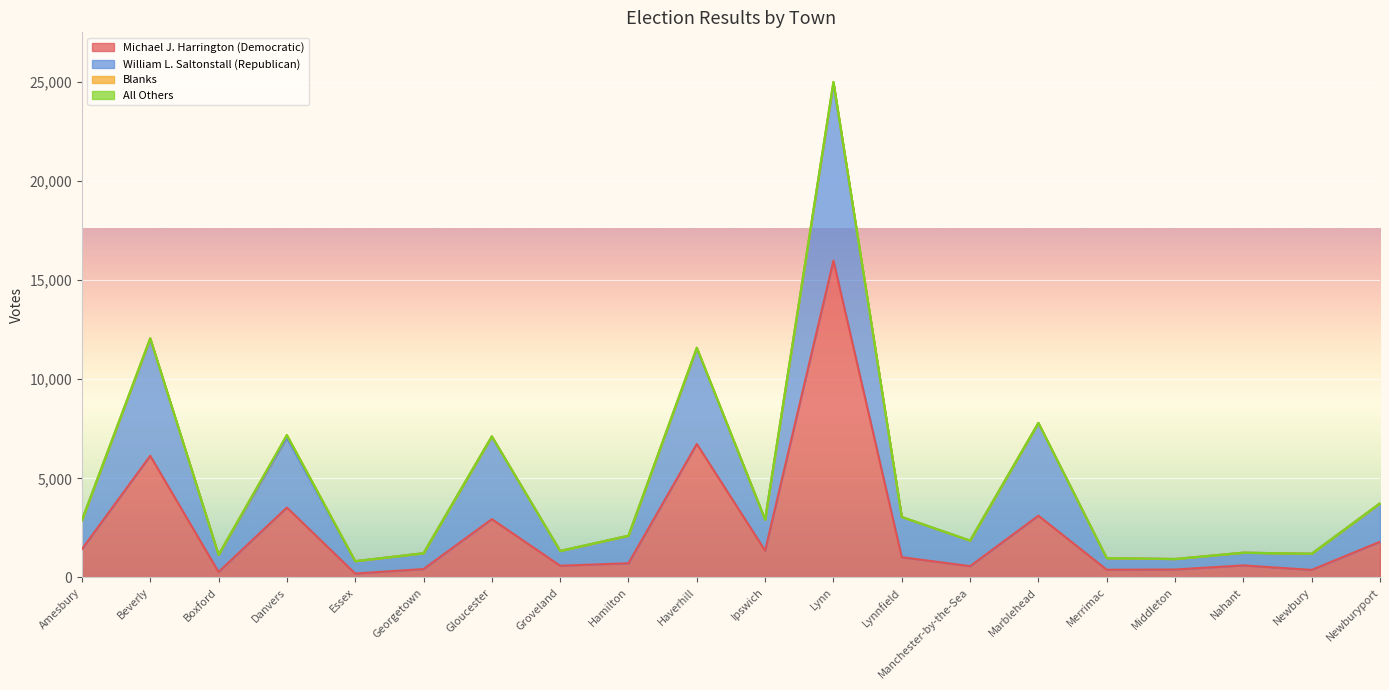

At which category does Michael J. Harrington (Democratic) reach its first local peak?

Beverly